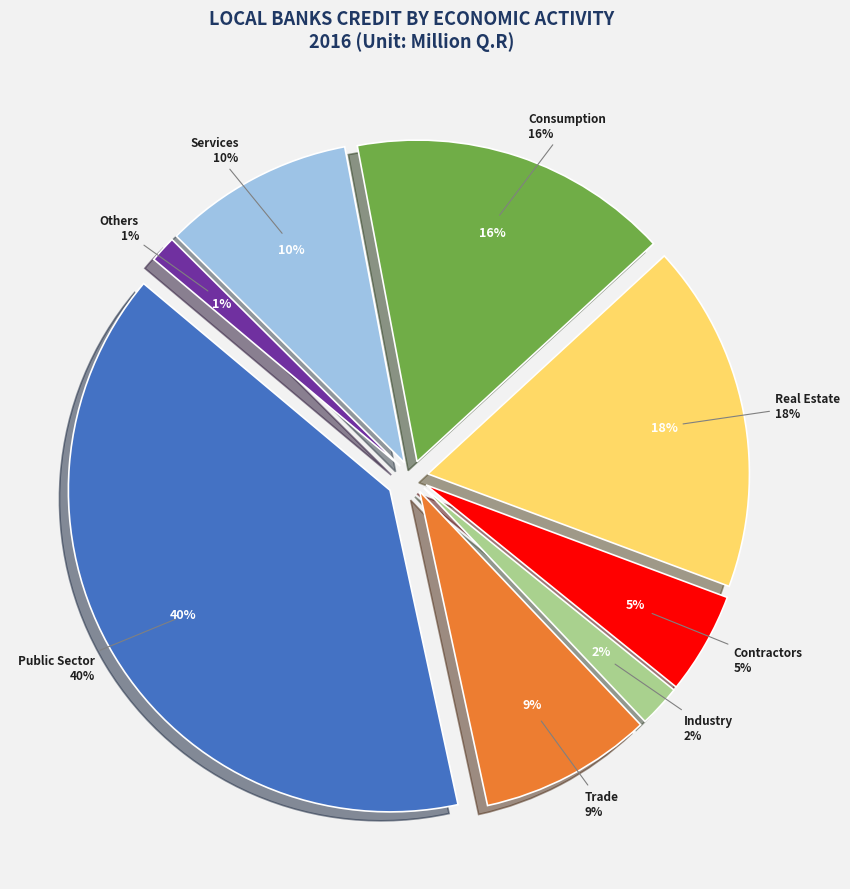

The Industry slice represents 2% of the pie. True or false?

True